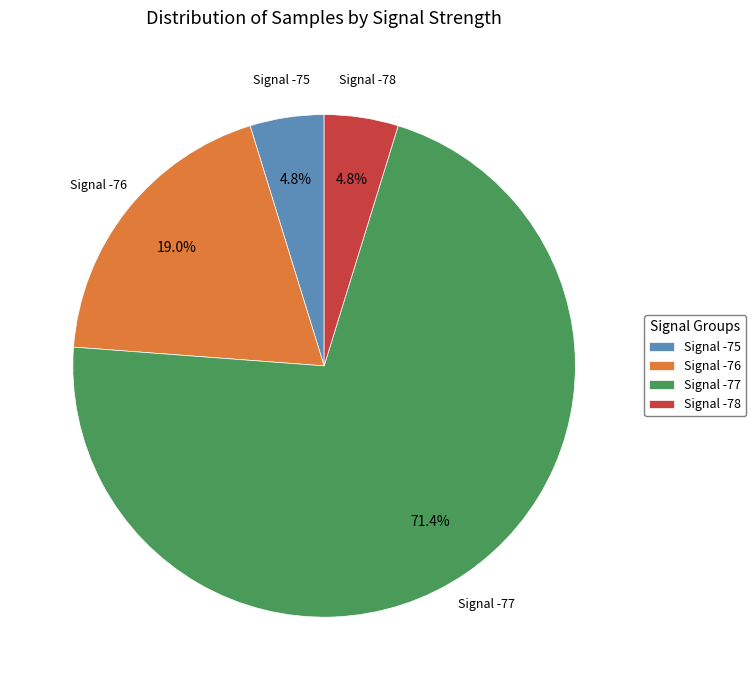

Is there a majority slice in this chart?

Yes